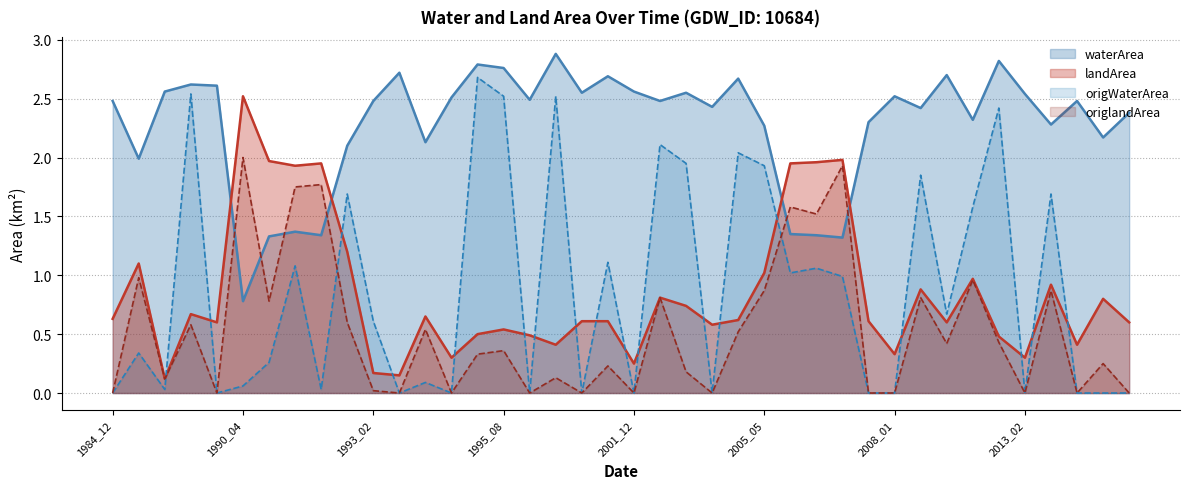

At which category does the chart reach its peak across all series?

1998_07